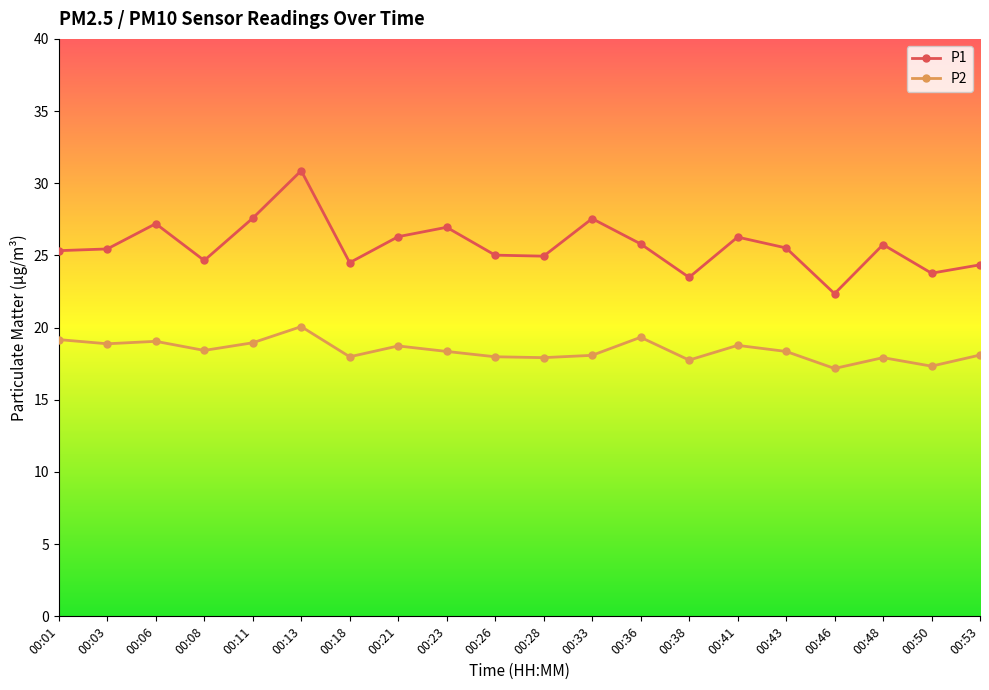

True or false: P2 has a value of 26.3 at 00:06.

False